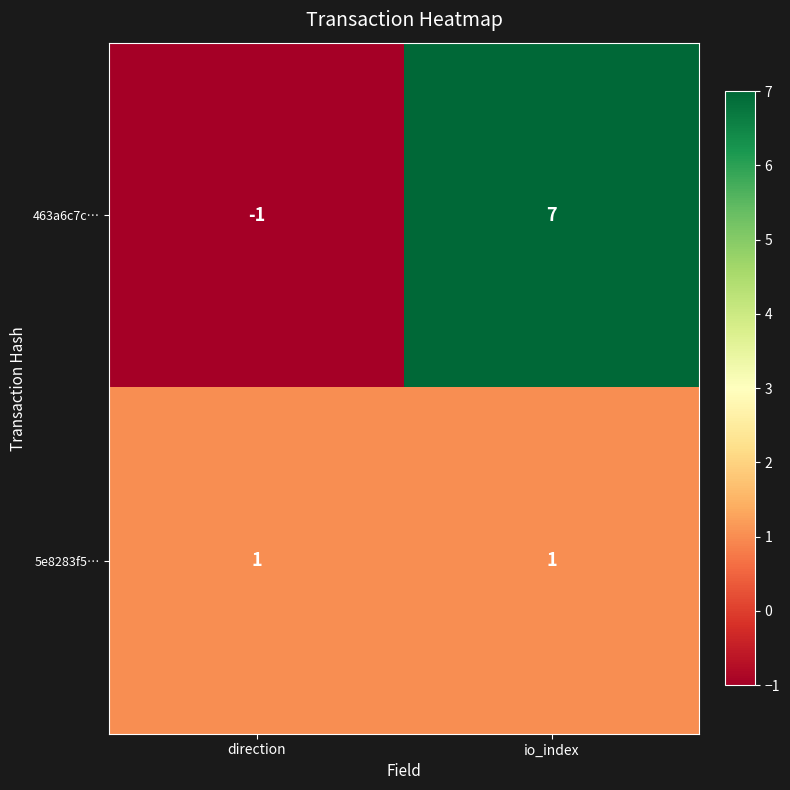

How many series are shown in this chart?

2